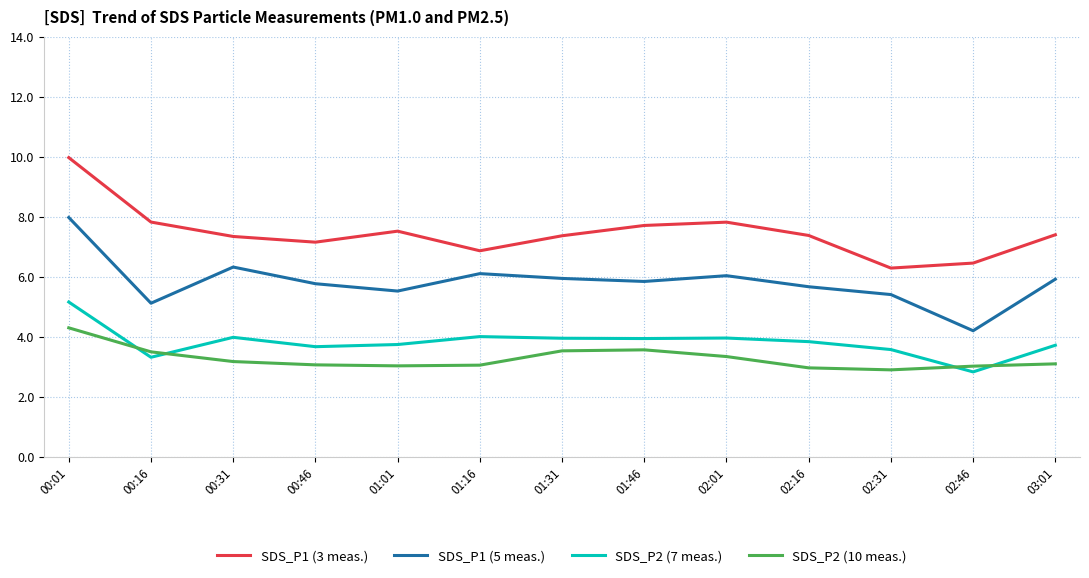

List the series in order of their peak value, lowest first.

SDS_P2 (10 meas.), SDS_P2 (7 meas.), SDS_P1 (5 meas.), SDS_P1 (3 meas.)